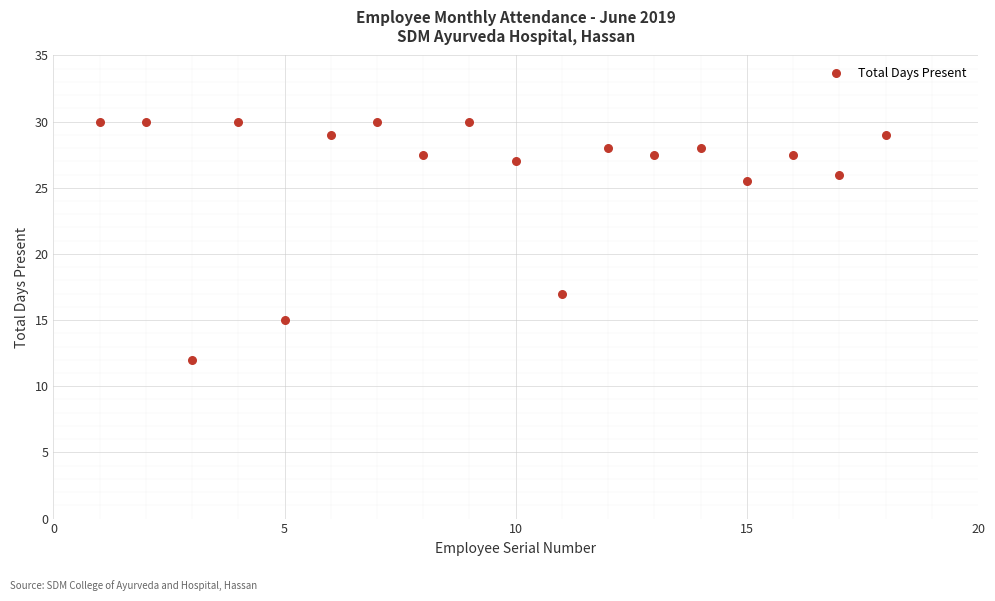

What Y value in the scatter plot is closest to 21?

17.0